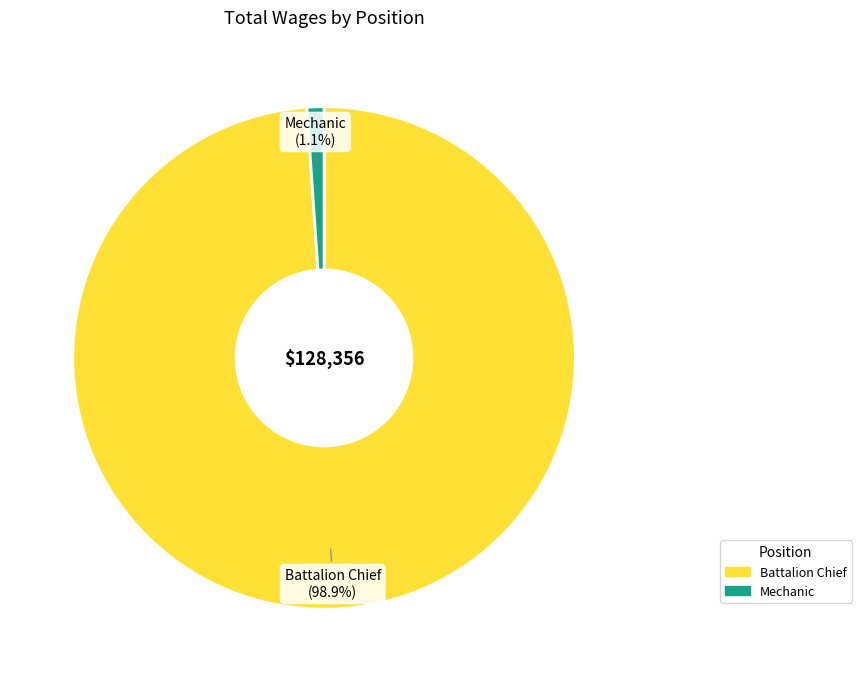

To the nearest percent, what is the combined percentage of Battalion Chief and Mechanic?

100%